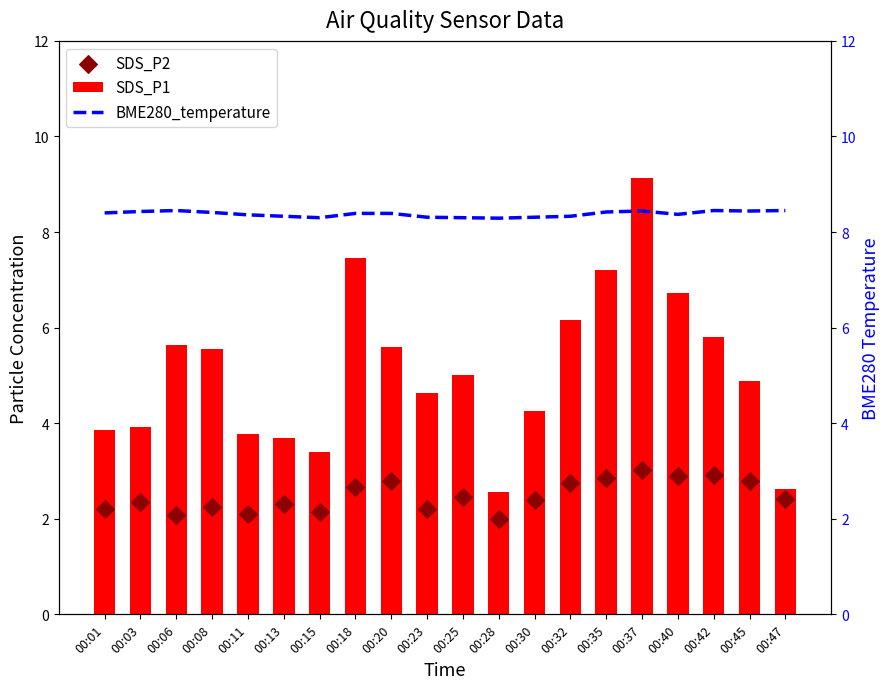

Which series reaches the minimum Y coordinate?

SDS_P2